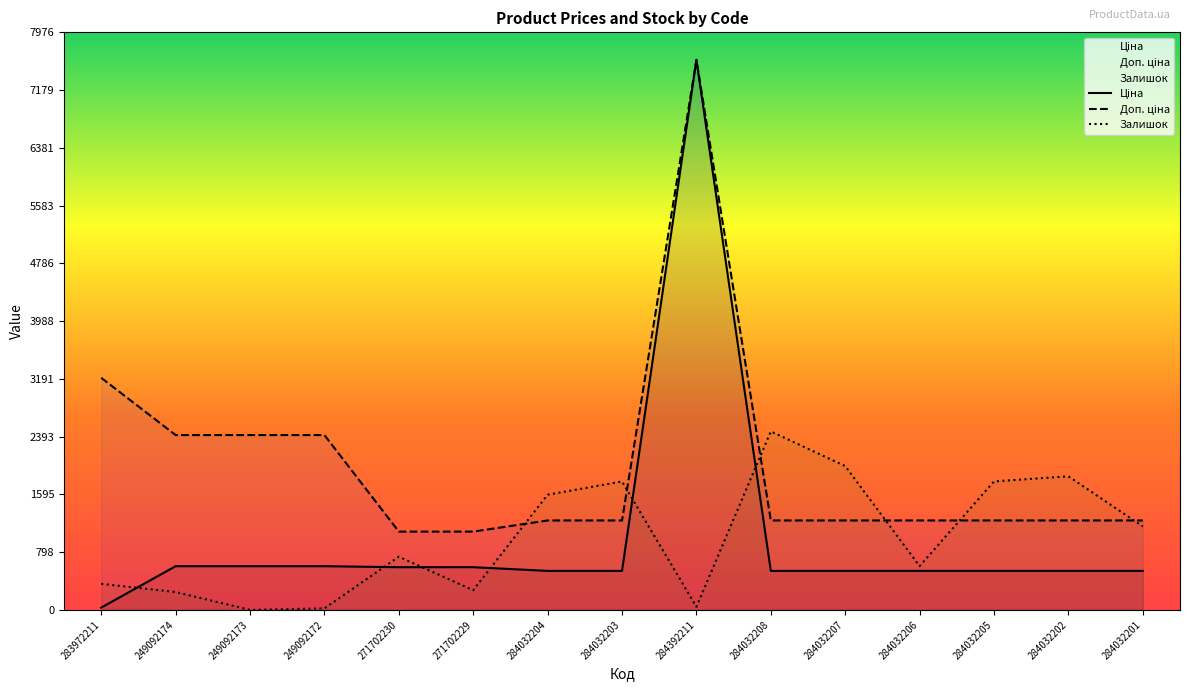

Which category has the highest value across all series?

284392211